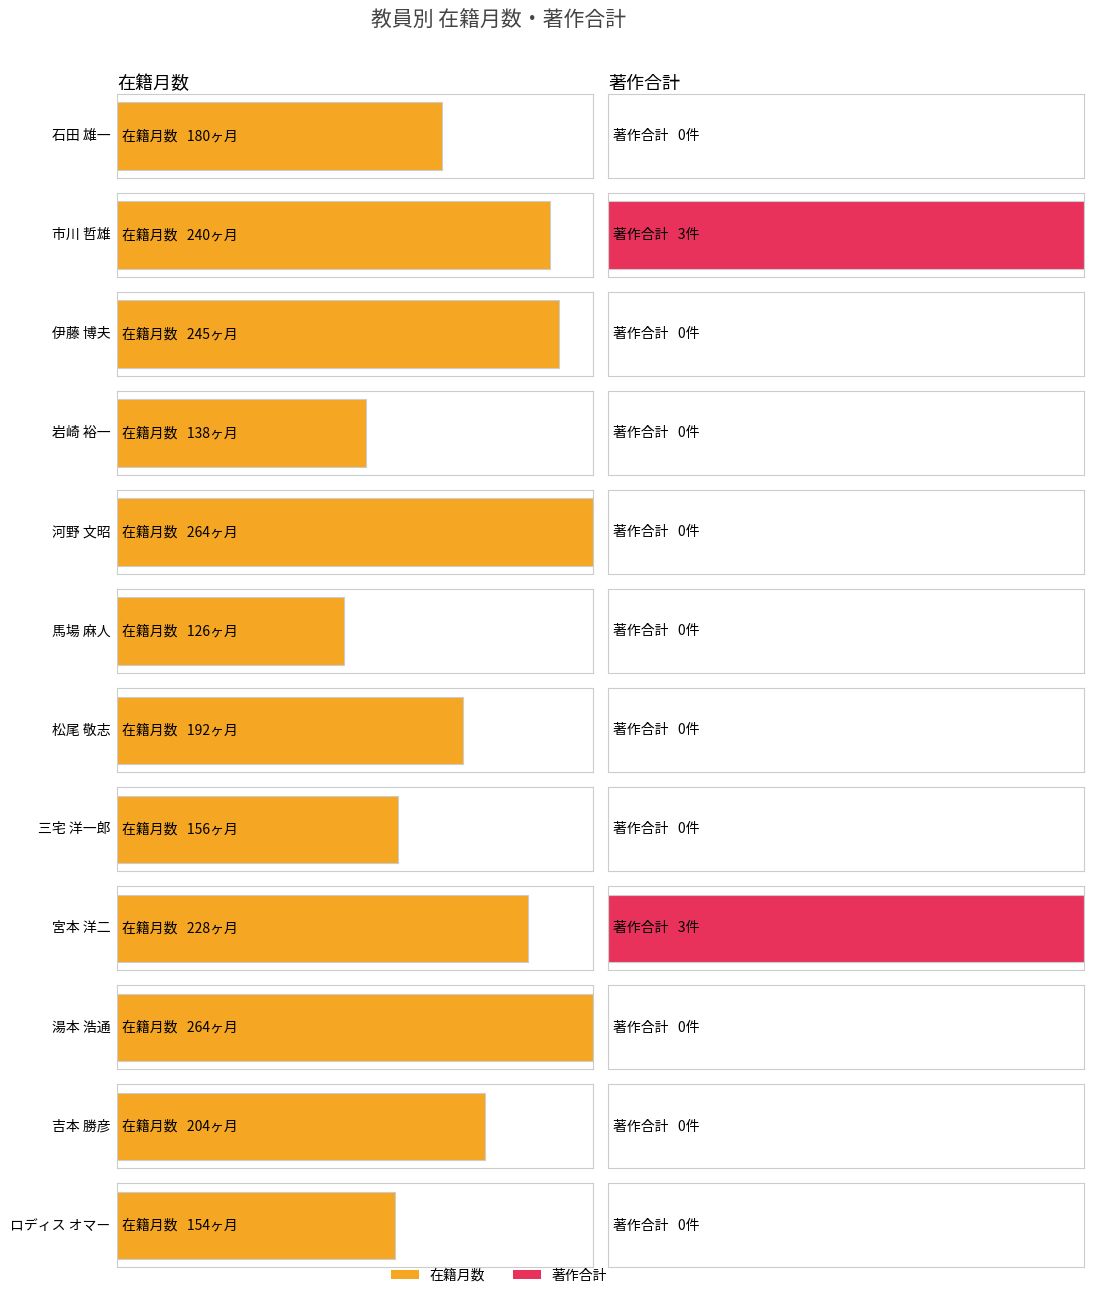

Reading left to right, transcribe all the data shown in this chart.

在籍月数: 石田 雄一=180	市川 哲雄=240	伊藤 博夫=245	岩崎 裕一=138	河野 文昭=264	馬場 麻人=126	松尾 敬志=192	三宅 洋一郎=156	宮本 洋二=228	湯本 浩通=264	吉本 勝彦=204	ロディス オマー=154
著作合計: 石田 雄一=0	市川 哲雄=3	伊藤 博夫=0	岩崎 裕一=0	河野 文昭=0	馬場 麻人=0	松尾 敬志=0	三宅 洋一郎=0	宮本 洋二=3	湯本 浩通=0	吉本 勝彦=0	ロディス オマー=0